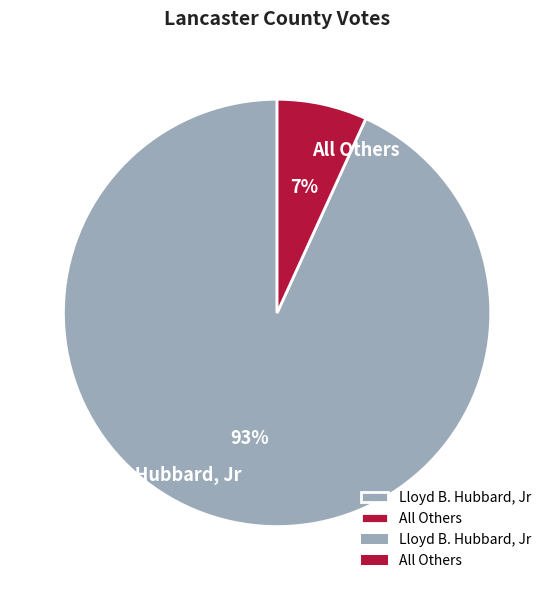

To the nearest percent, what portion does All Others represent?

7%